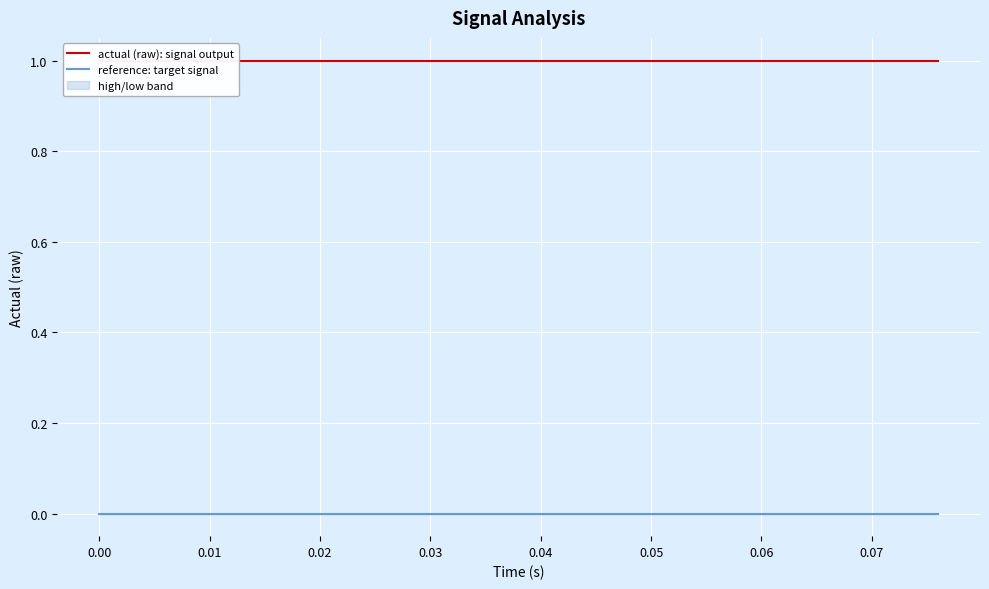

Reading right to left, transcribe all the data shown in this chart.

actual (raw): signal output: 1	1	1	1	1	1	1	1	1	1	1	1	1	1	1	1	1	1	1	1
reference: target signal: 0	0	0	0	0	0	0	0	0	0	0	0	0	0	0	0	0	0	0	0